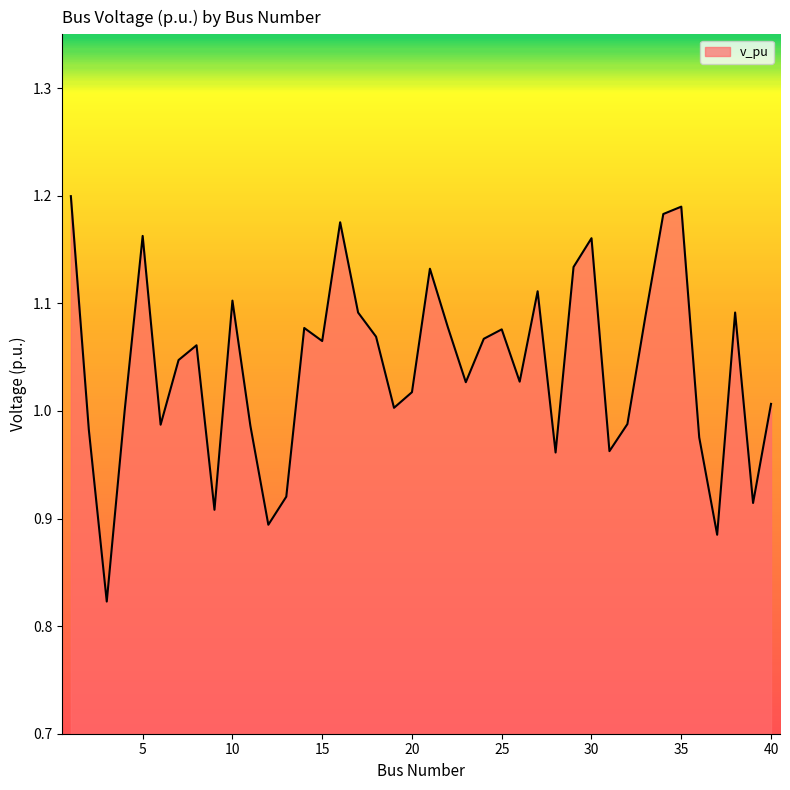

What is the difference between the maximum and minimum values?

0.4